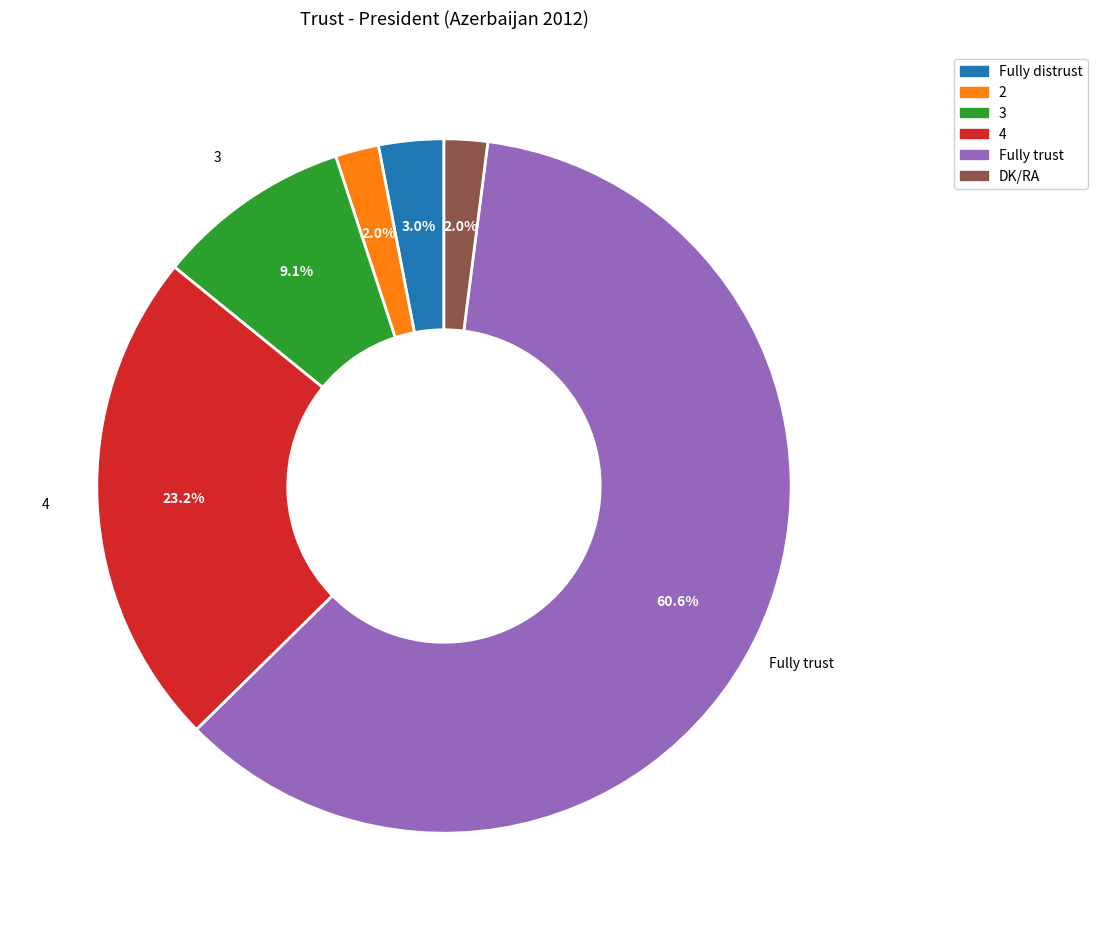

To the nearest percent, what is the average slice percentage?

17%